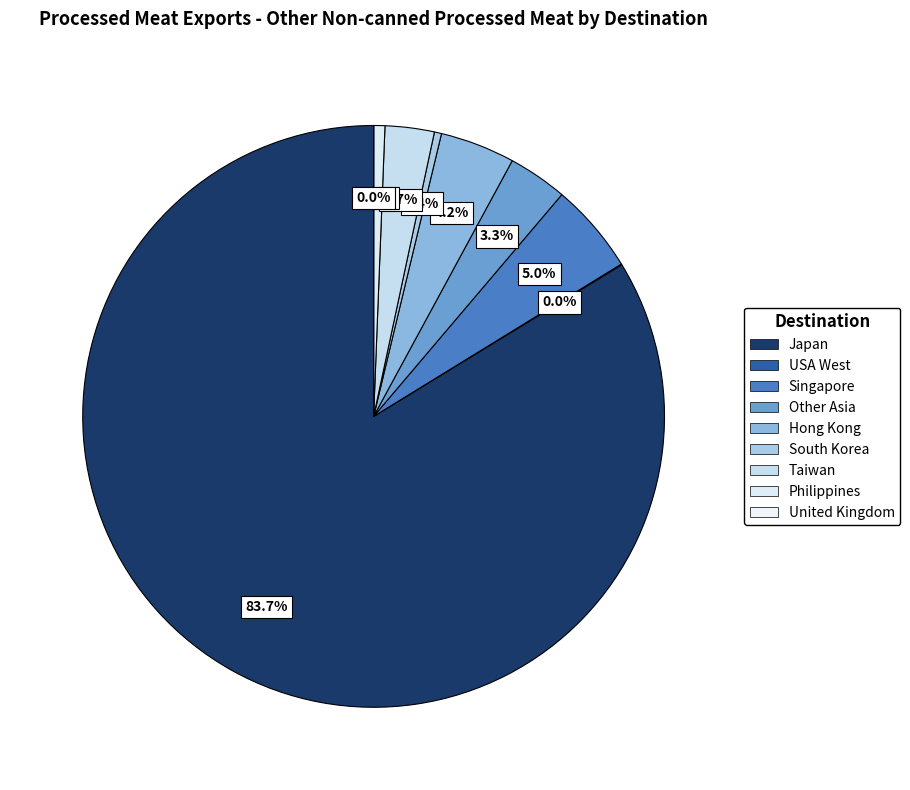

What is the largest slice in the pie chart?

Japan